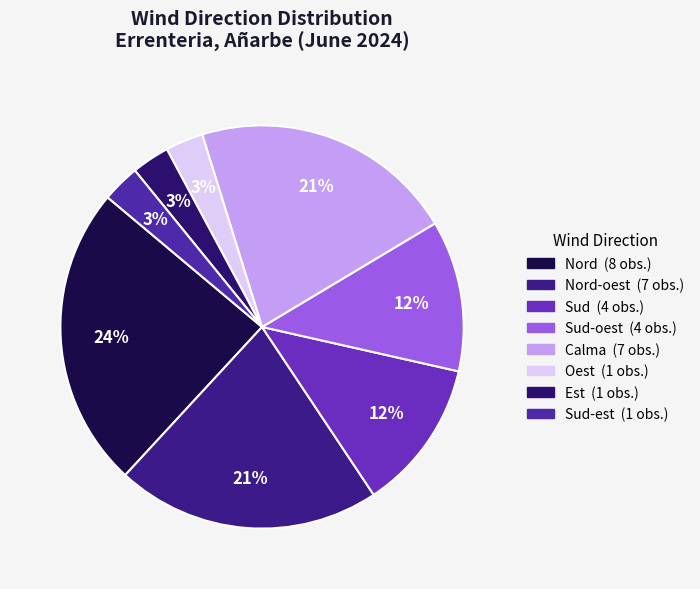

How many segments does this pie chart have?

8